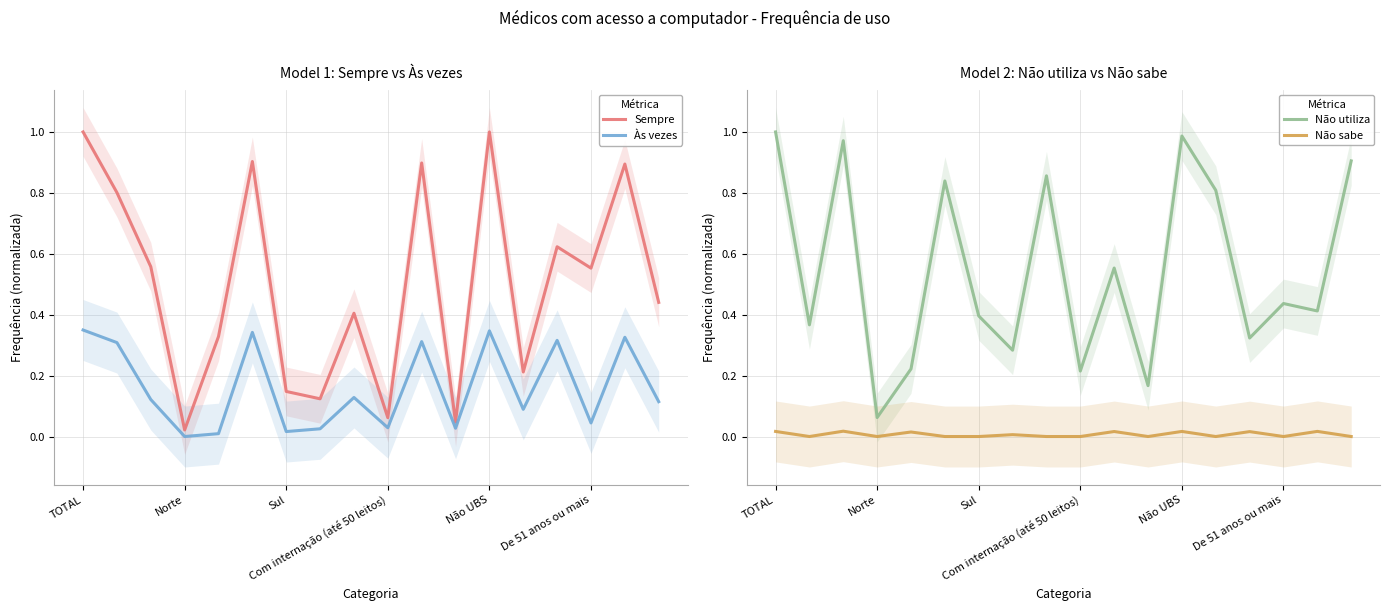

True or false: Não utiliza and Não sabe intersect in this chart.

False